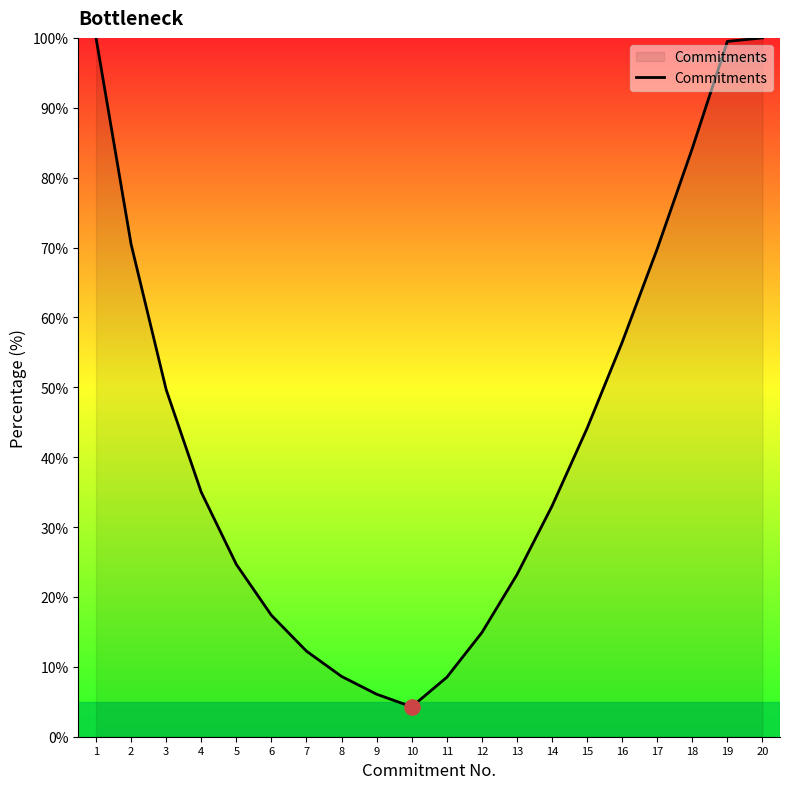

What is the ratio of the value at 16 to the value at 2?

0.8